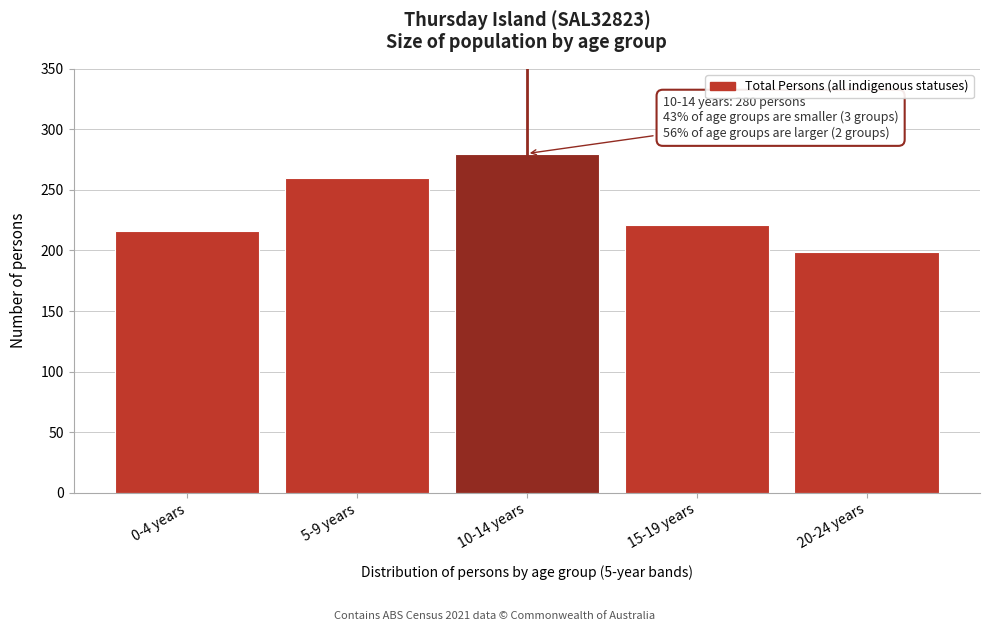

Reading left to right, what are all the values shown in this chart?

216	260	280	221	199